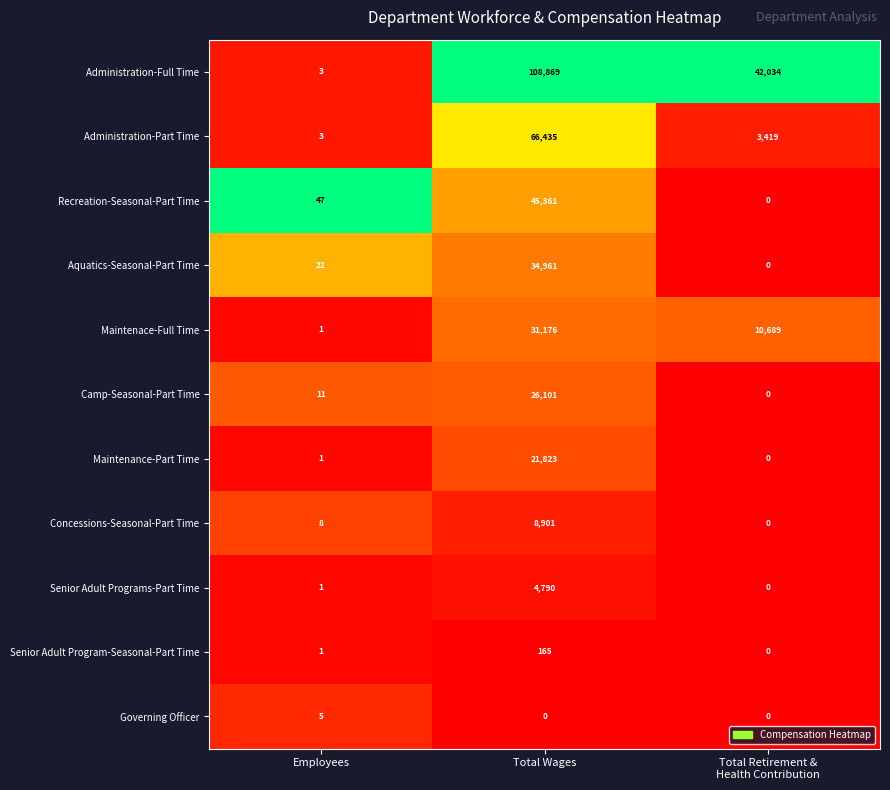

What is the highest value of the Concessions-Seasonal-Part Time series?

8901